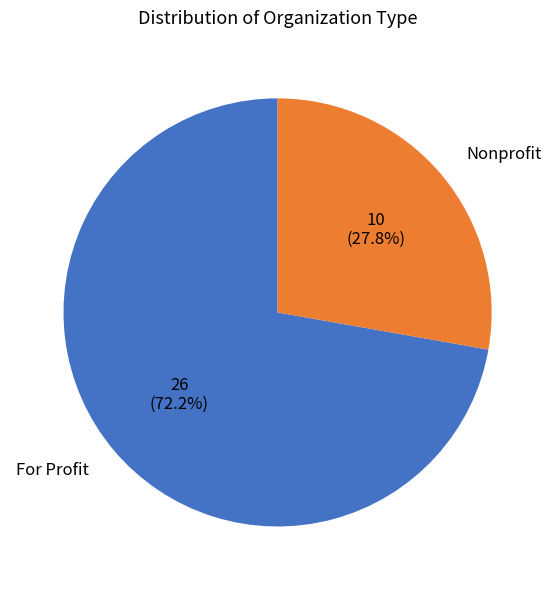

True or false: Nonprofit accounts for 28% of the total.

True